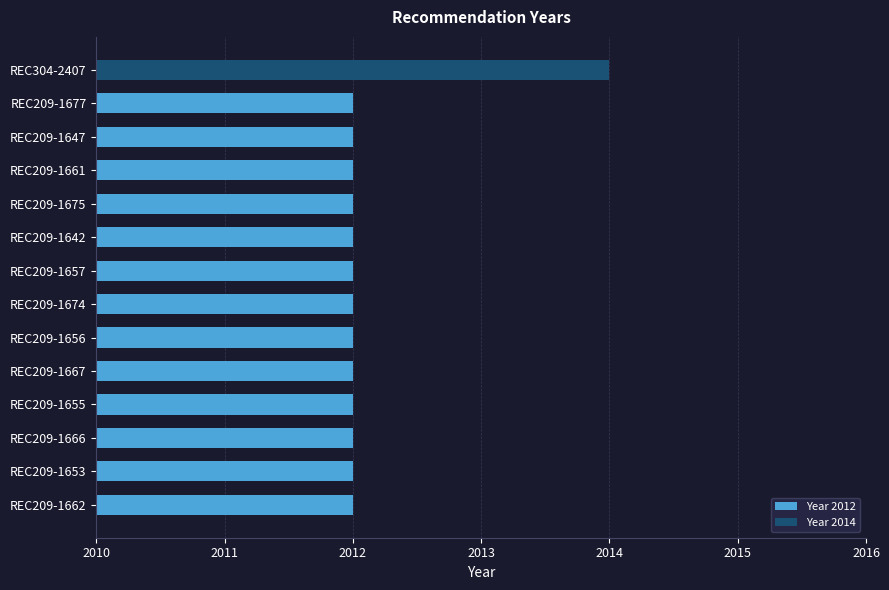

What is the value of the 9th bar from the top?

2012